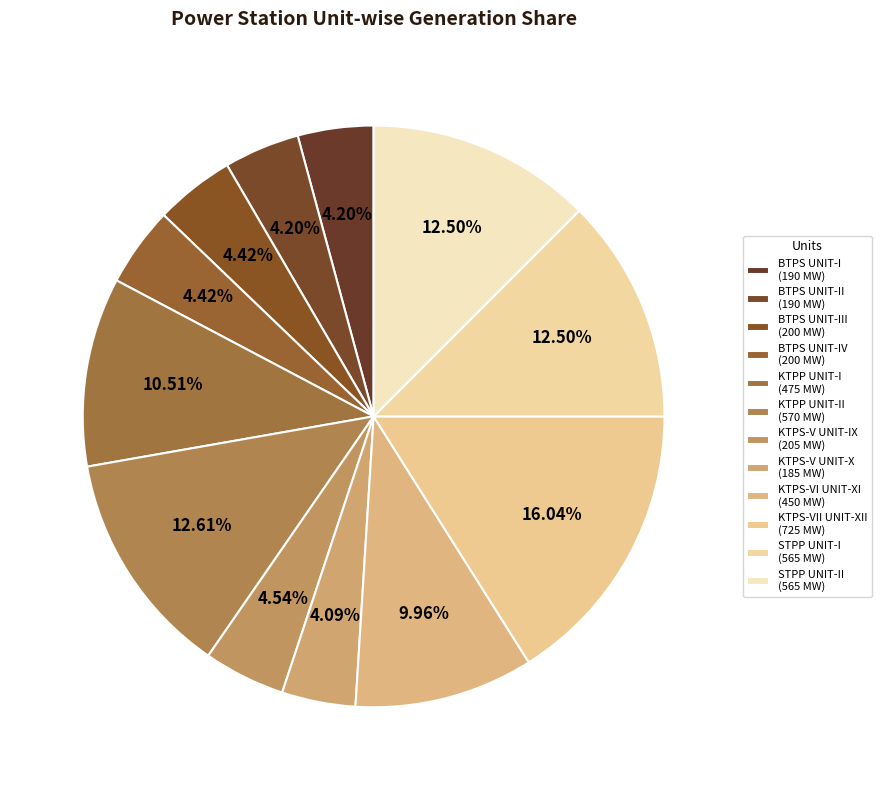

How many slices are in this pie chart?

12